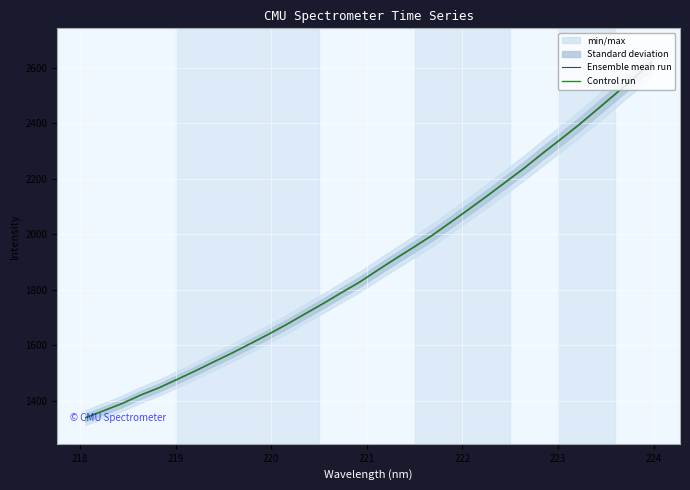

What is the minimum value for Control run?

1338.4